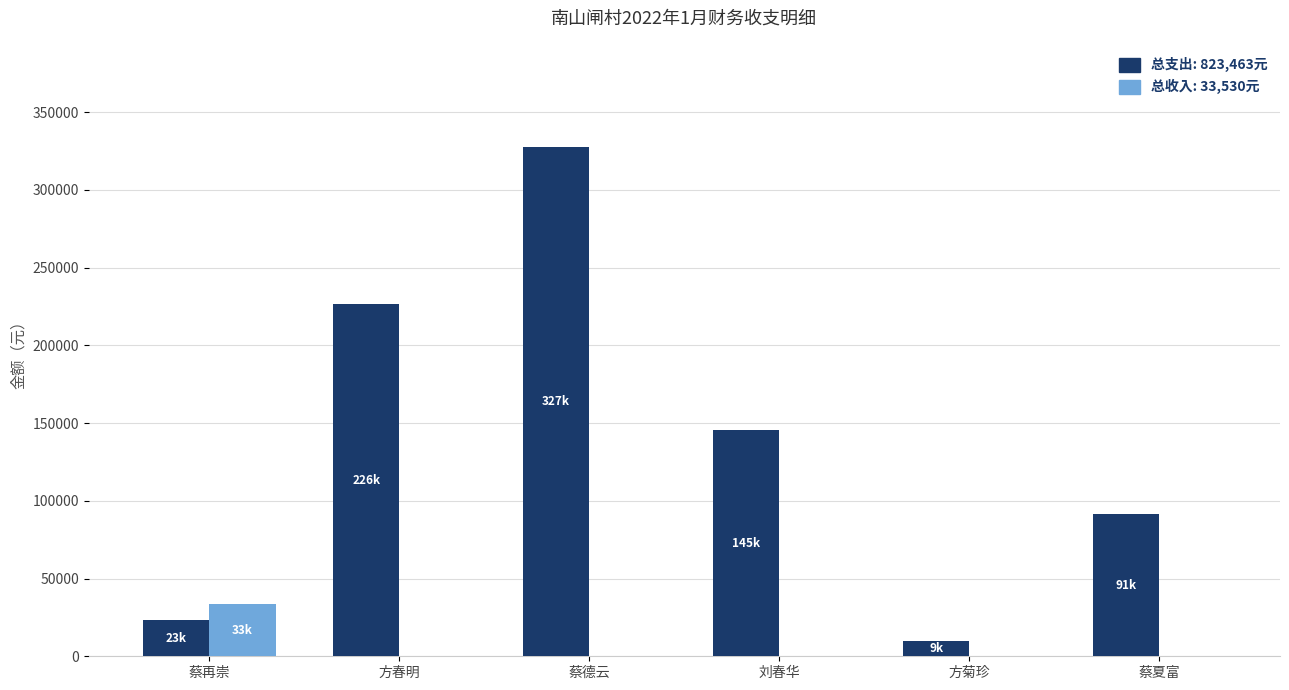

At which category is the sum across all series the highest?

蔡德云